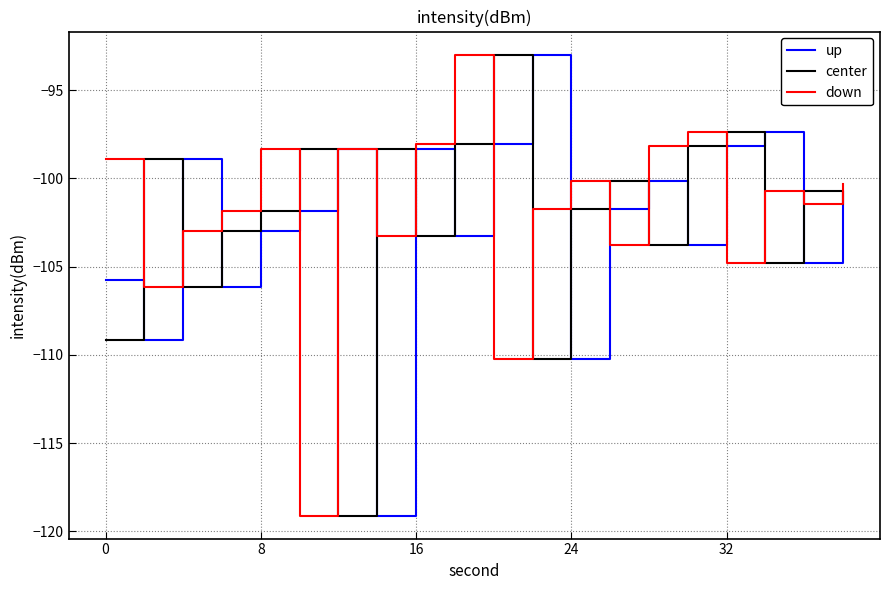

True or false: center and down cross at least once.

True